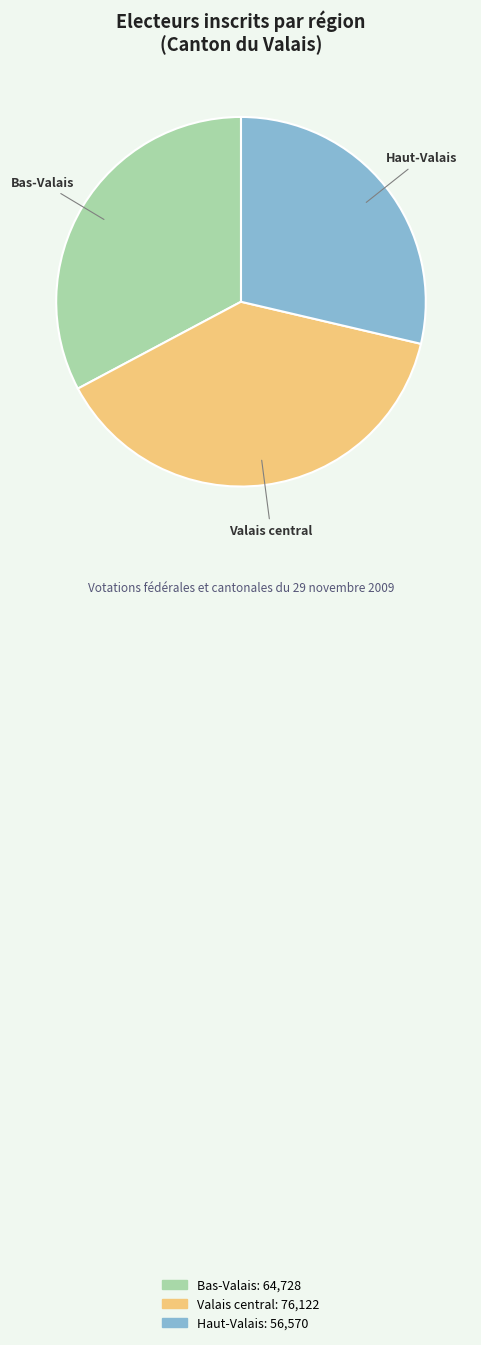

How many segments does this pie chart have?

3